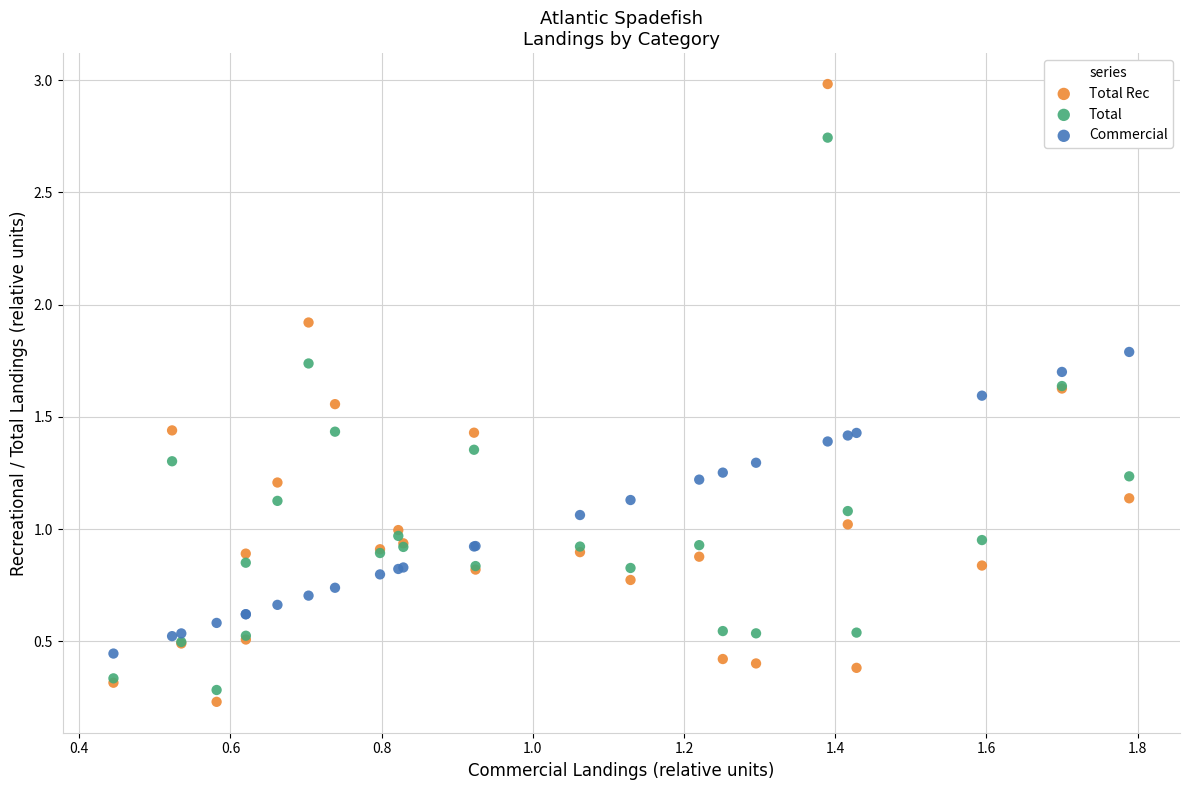

Which series contains the highest Y value?

Total Rec